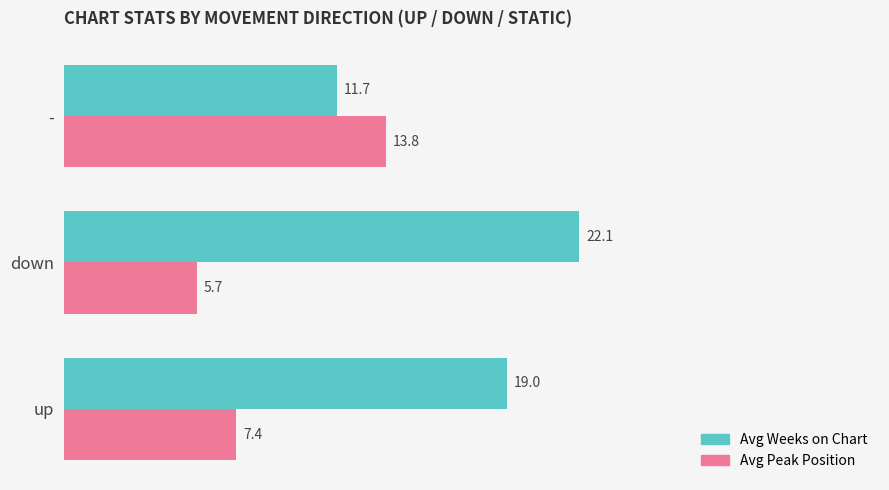

At which category is the sum across all series the highest?

down